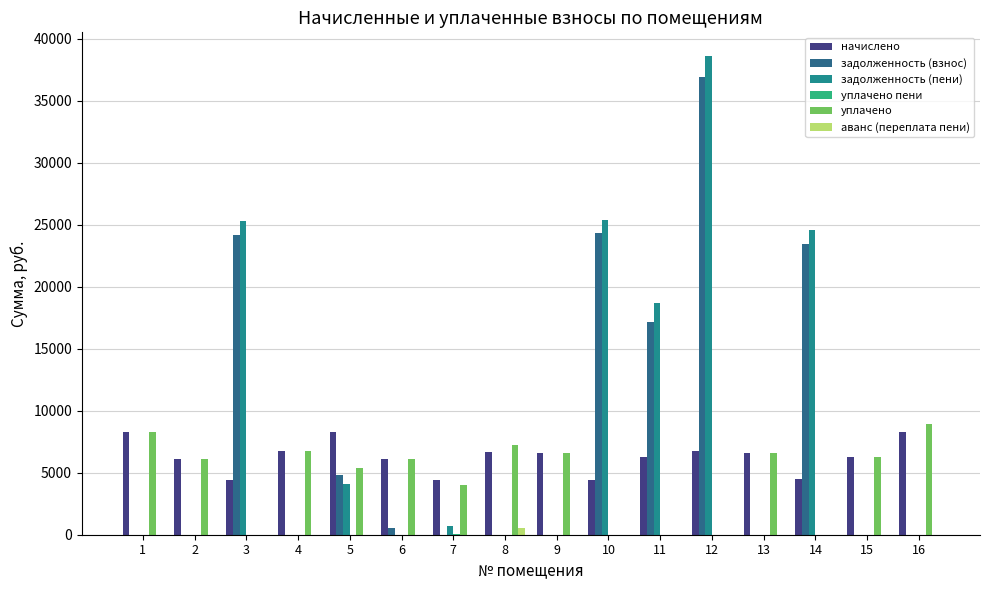

How many categories are shown in the chart?

16